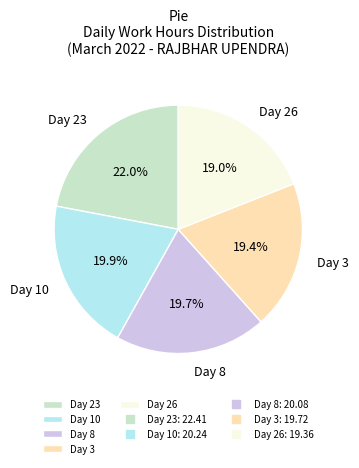

Count the number of slices in the pie.

5